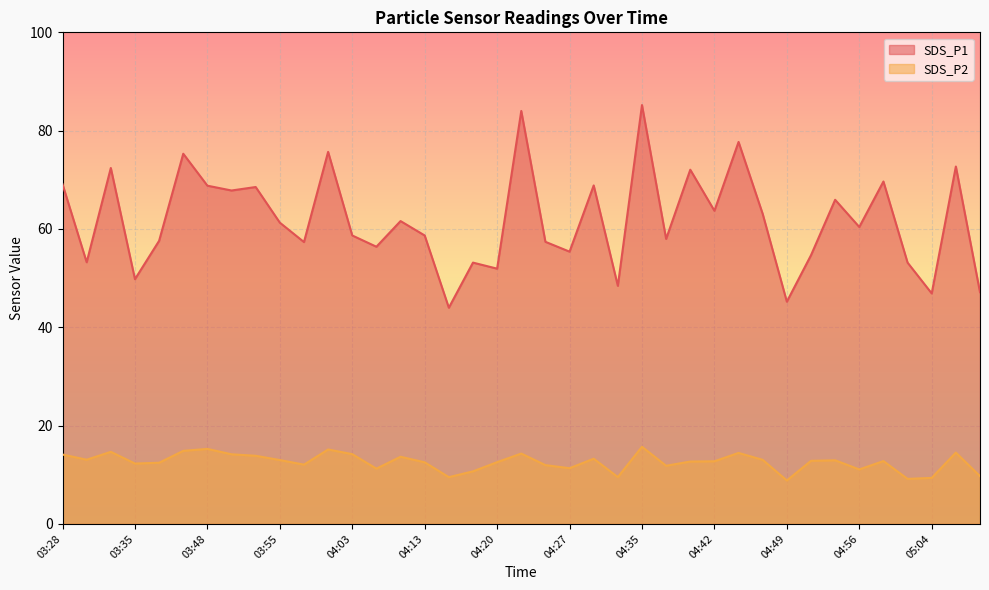

Is the value of SDS_P2 at 03:35 greater than the value of SDS_P1 at 04:47?

No